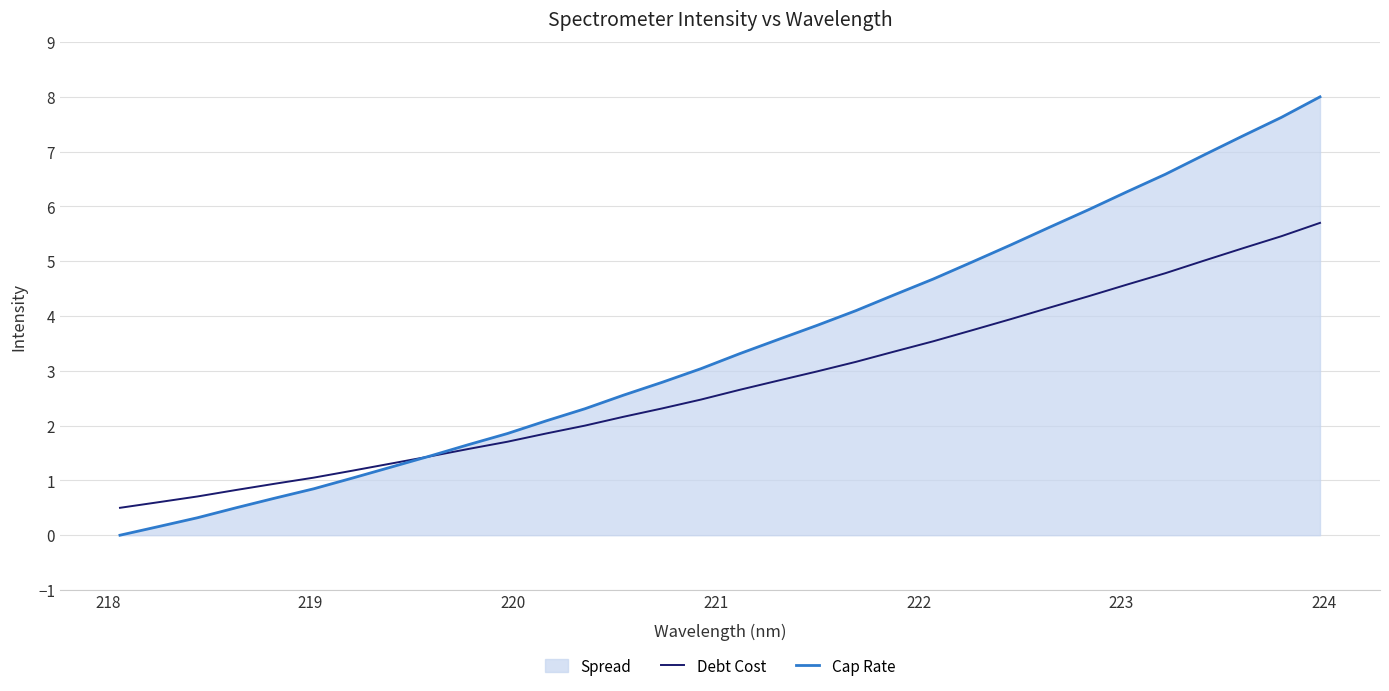

Which series has the largest total across all categories?

Cap Rate